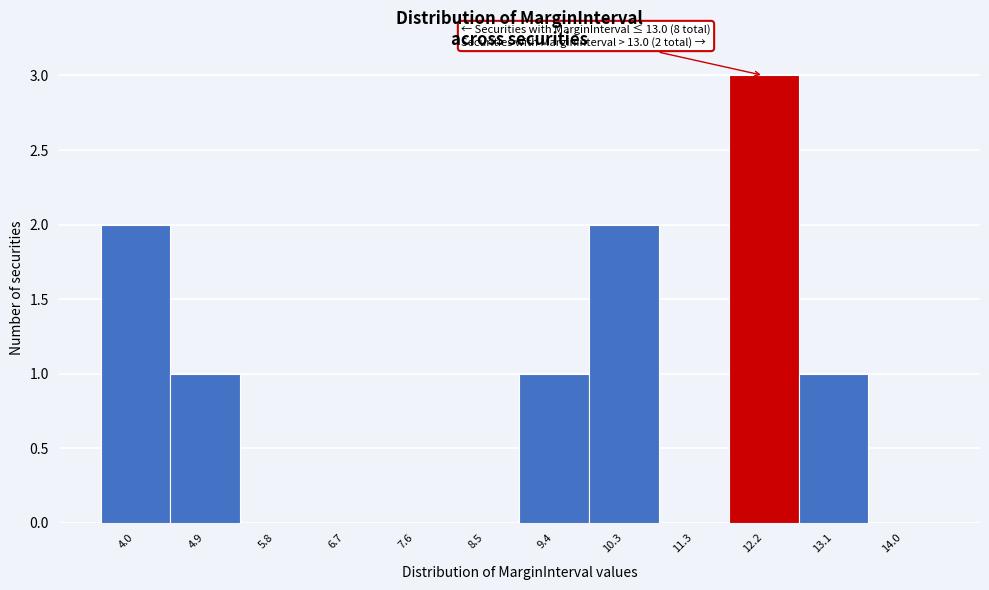

Reading left to right, what are all the values shown in this chart?

4.0=2	4.9=1	5.8=0	6.7=0	7.6=0	8.5=0	9.4=1	10.3=2	11.3=0	12.2=3	13.1=1	14.0=0